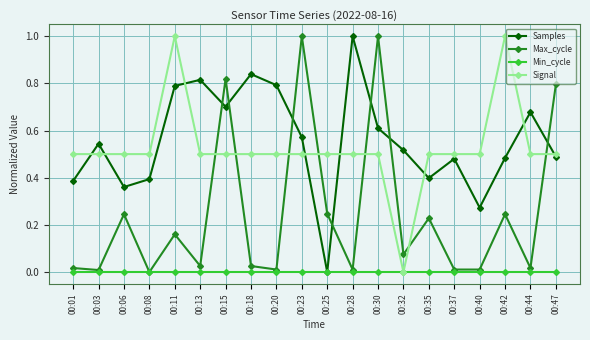

True or false: Max_cycle has more than 1 points higher than both neighbors.

True